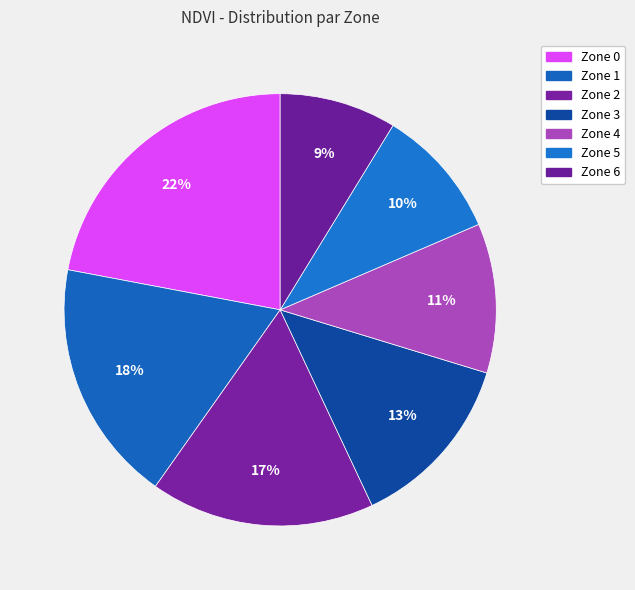

To the nearest percent, what percentage of the pie is Zone 0?

22%